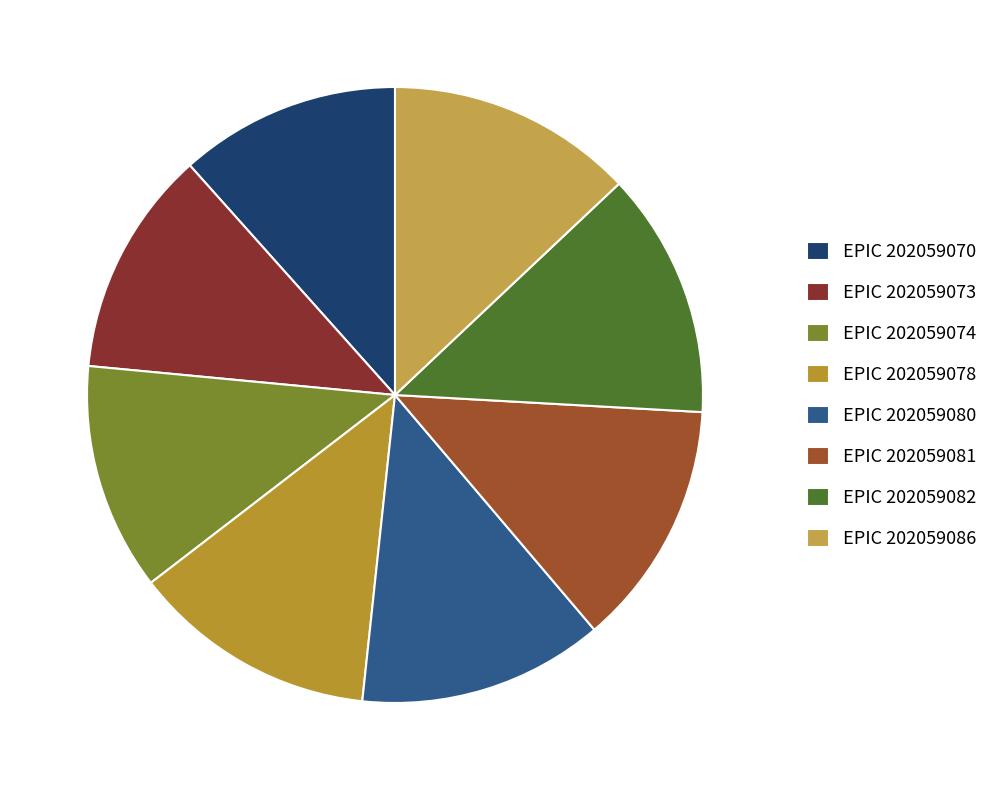

How many segments does this pie chart have?

8